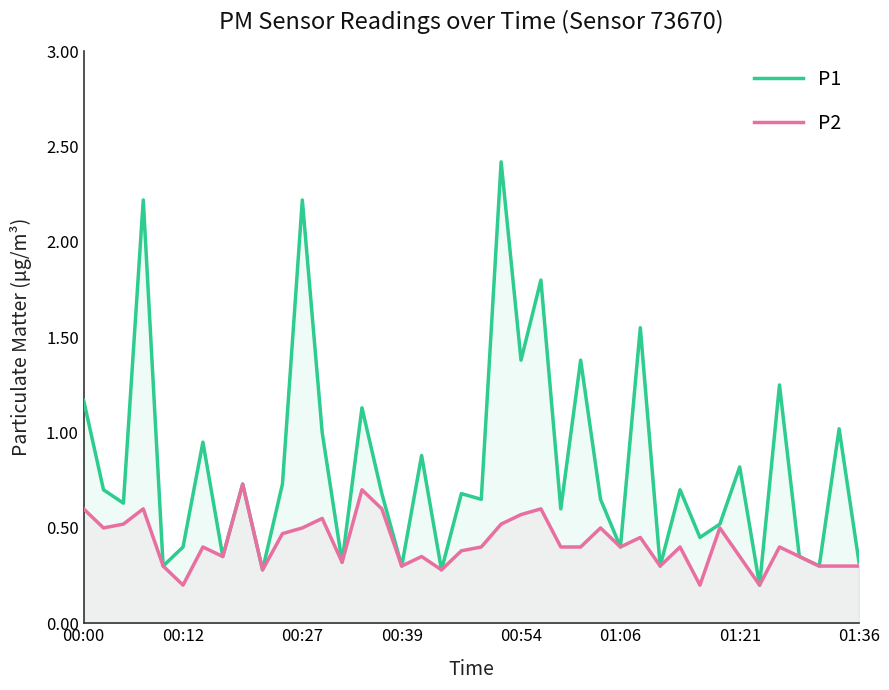

Is it true that P1 equals 0.5 at 32?

True